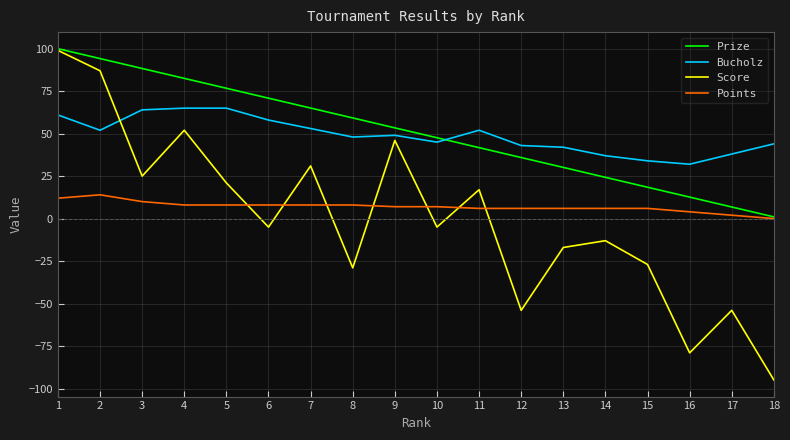

Does the chart have visible grid lines?

Yes